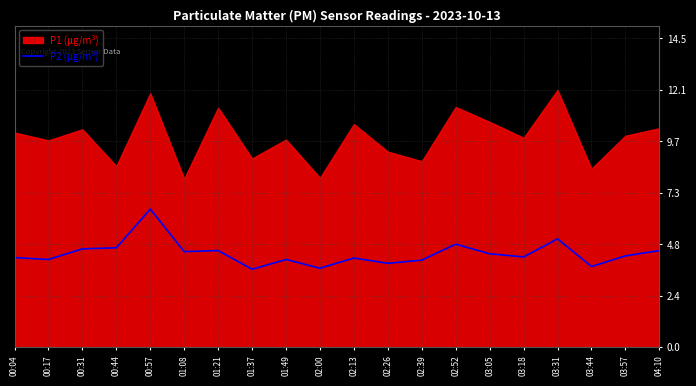

True or false: the data shows 6.8 at 03:44.

False